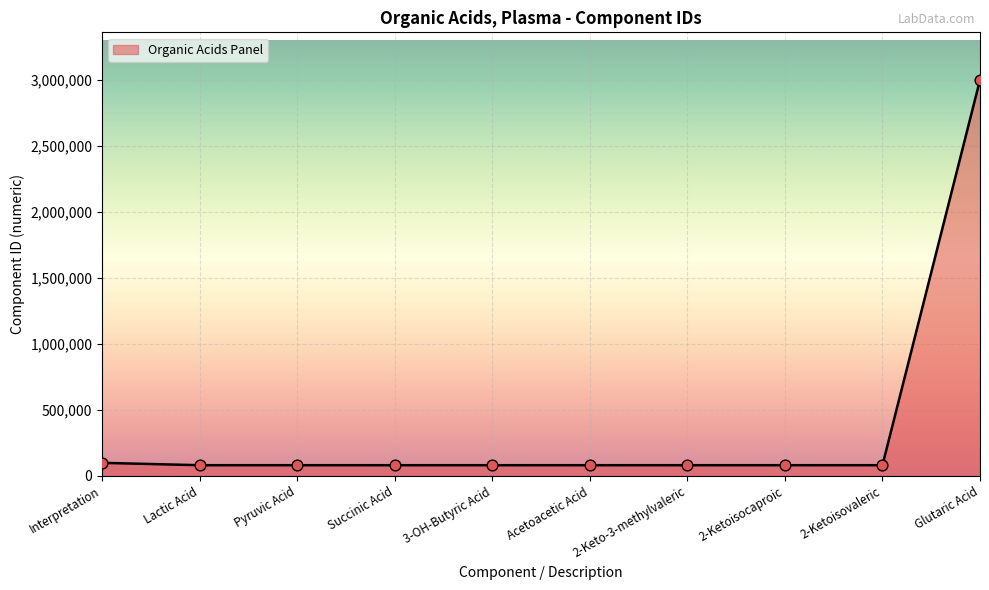

What is the change in value from Interpretation to Succinic Acid?

-17926